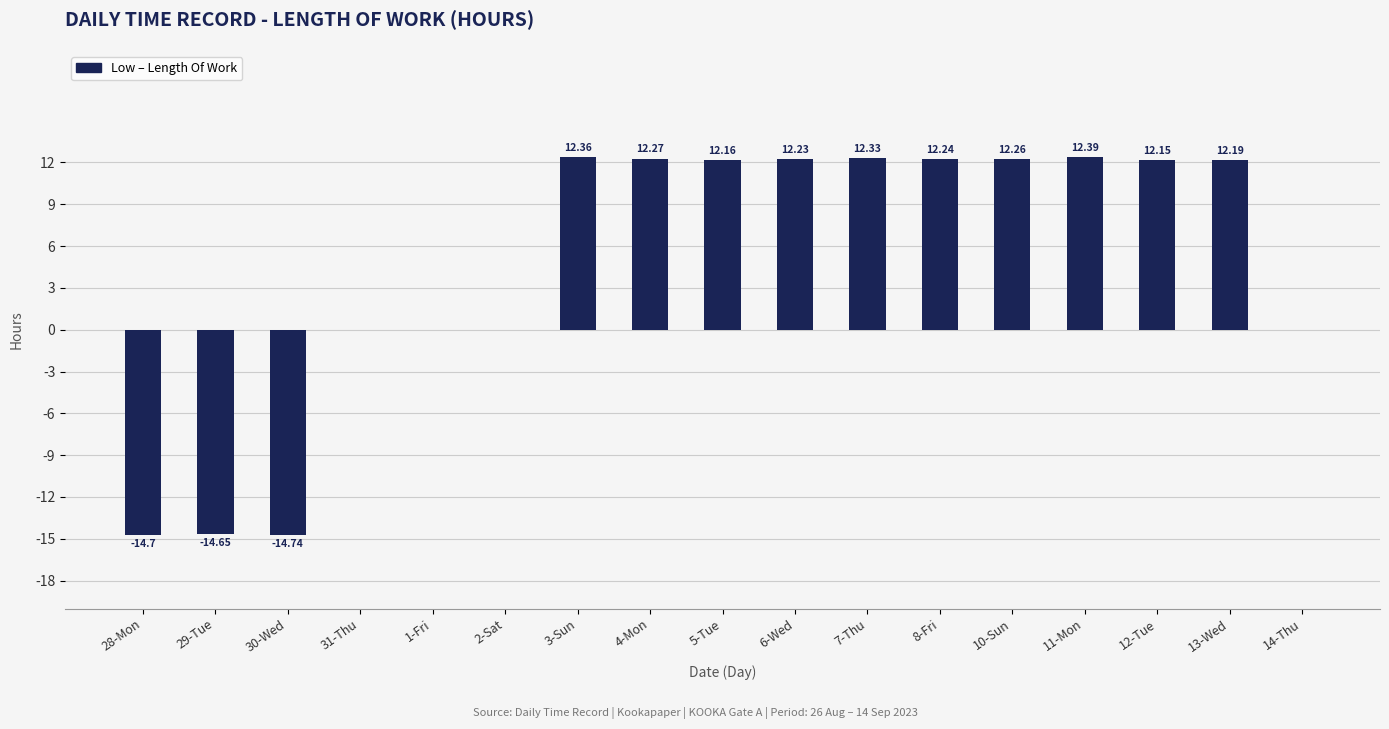

What is the sum of the values at 30-Wed and 31-Thu?

-14.7